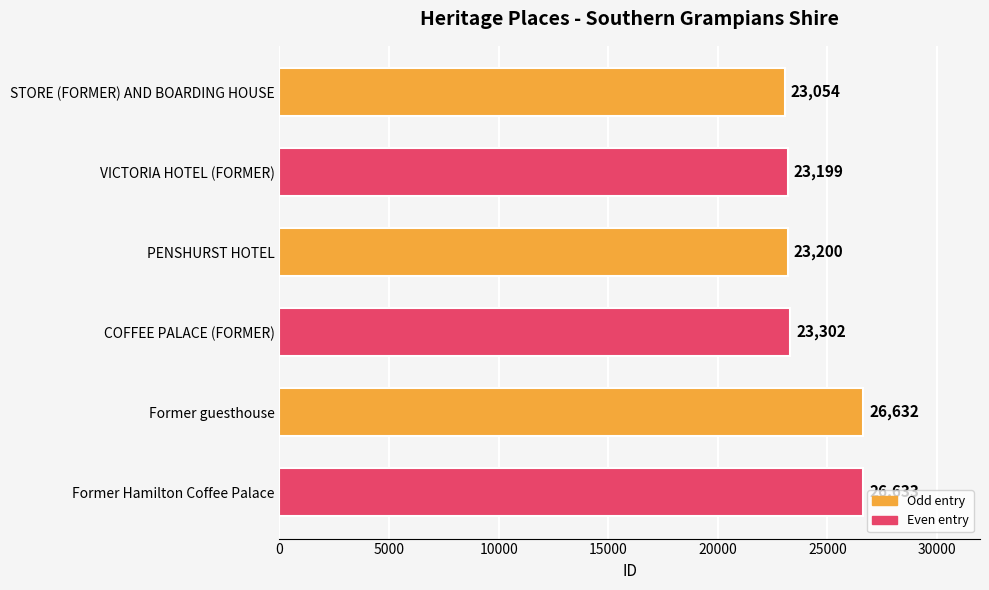

List the labels in order of value, smallest first.

STORE (FORMER) AND BOARDING HOUSE, VICTORIA HOTEL (FORMER), PENSHURST HOTEL, COFFEE PALACE (FORMER), Former guesthouse, Former Hamilton Coffee Palace